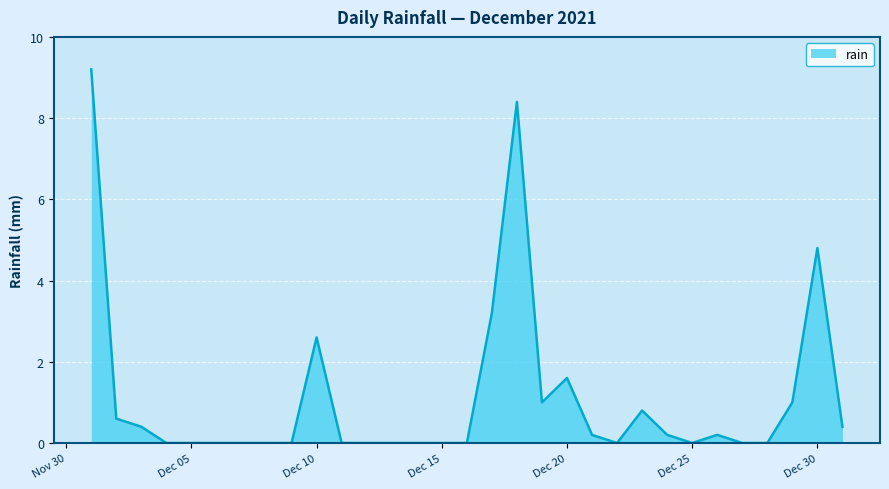

What is the difference between the maximum and minimum values?

9.2